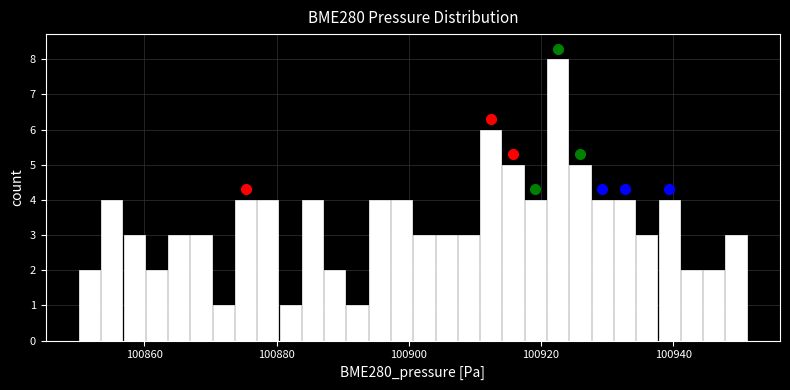

Around what value on the x-axis is the tallest bar? Give the approximate position of its centre, as read against the axis.

100922